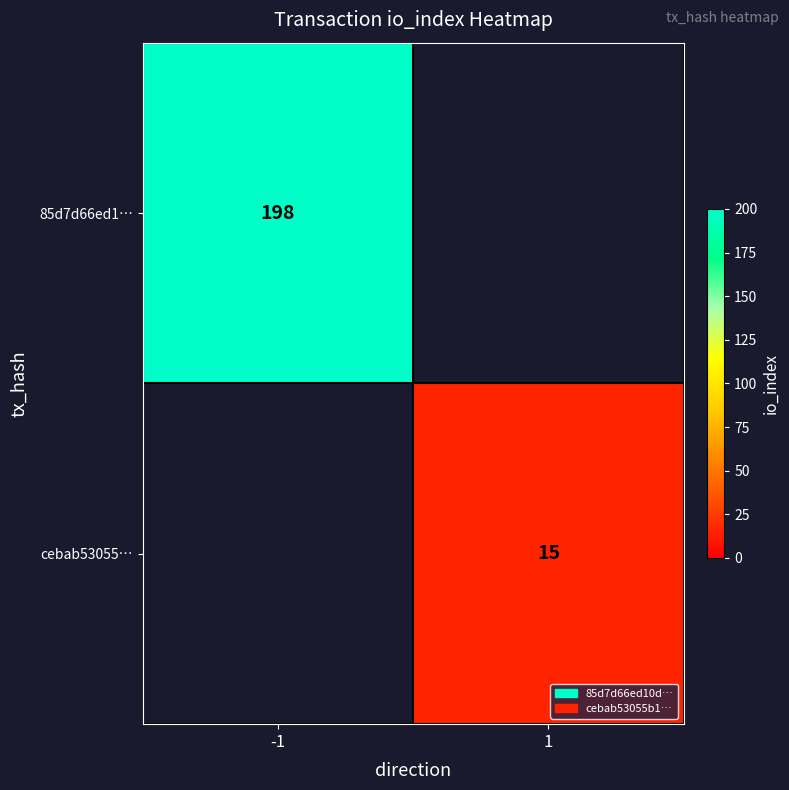

The cebab53055… series shows 7 at 1. True or false?

False